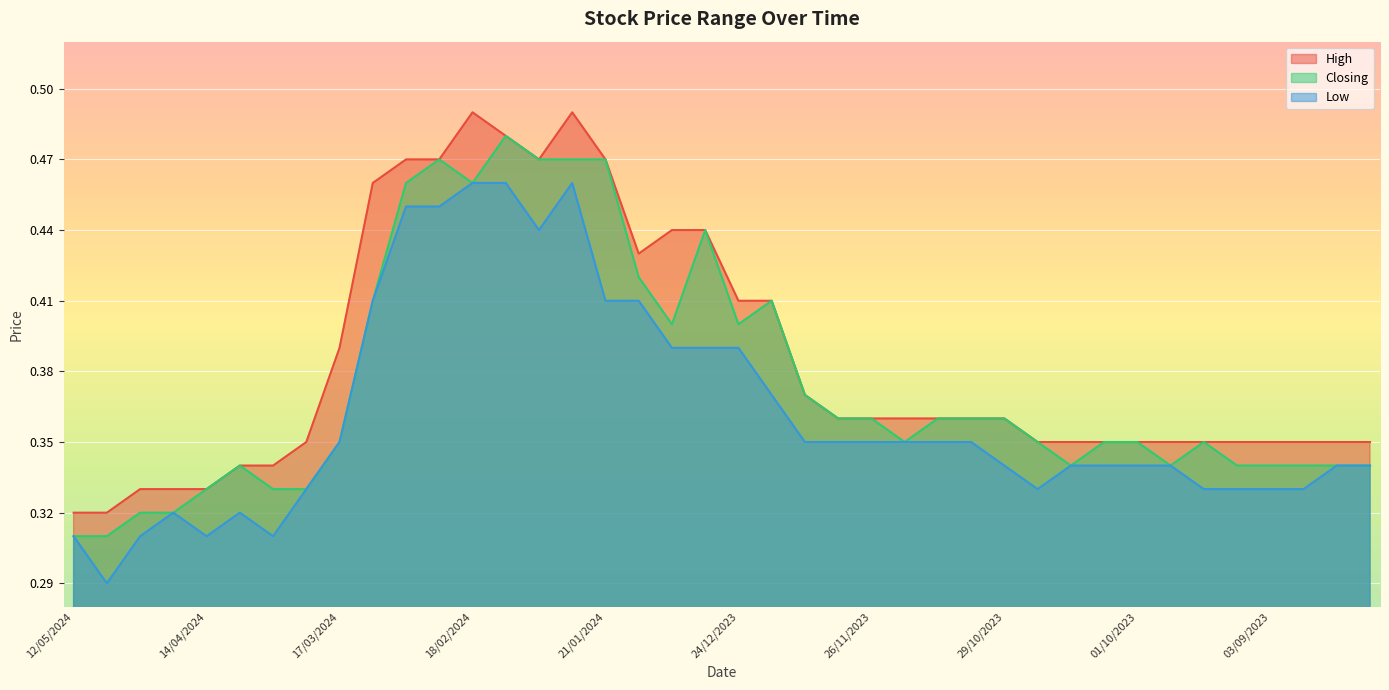

The value of Closing at 27/08/2023 is 0.5. True or false?

False